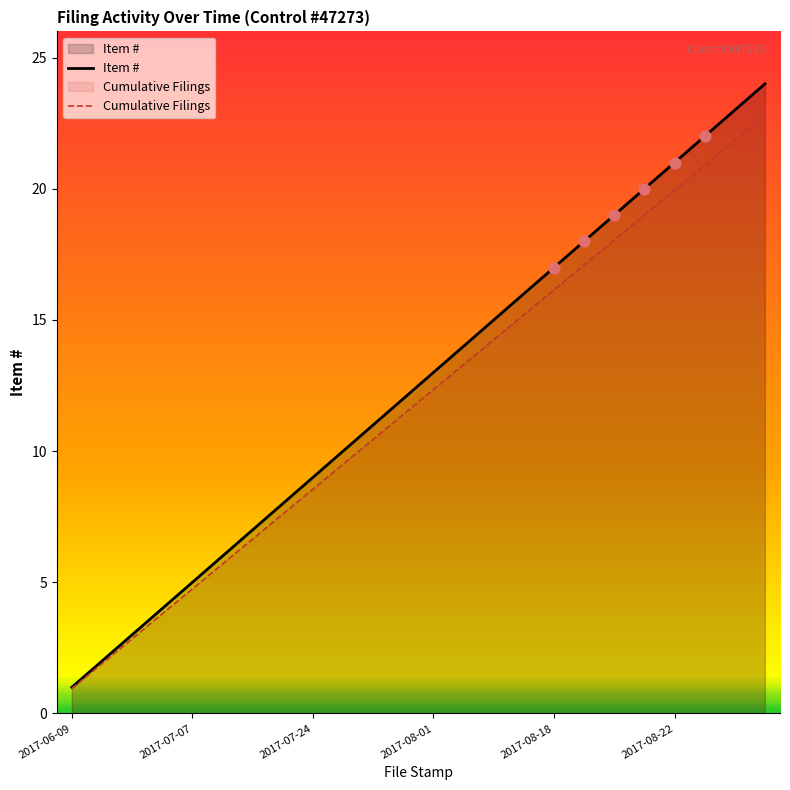

Which series has the largest Y range (max minus min)?

Item #